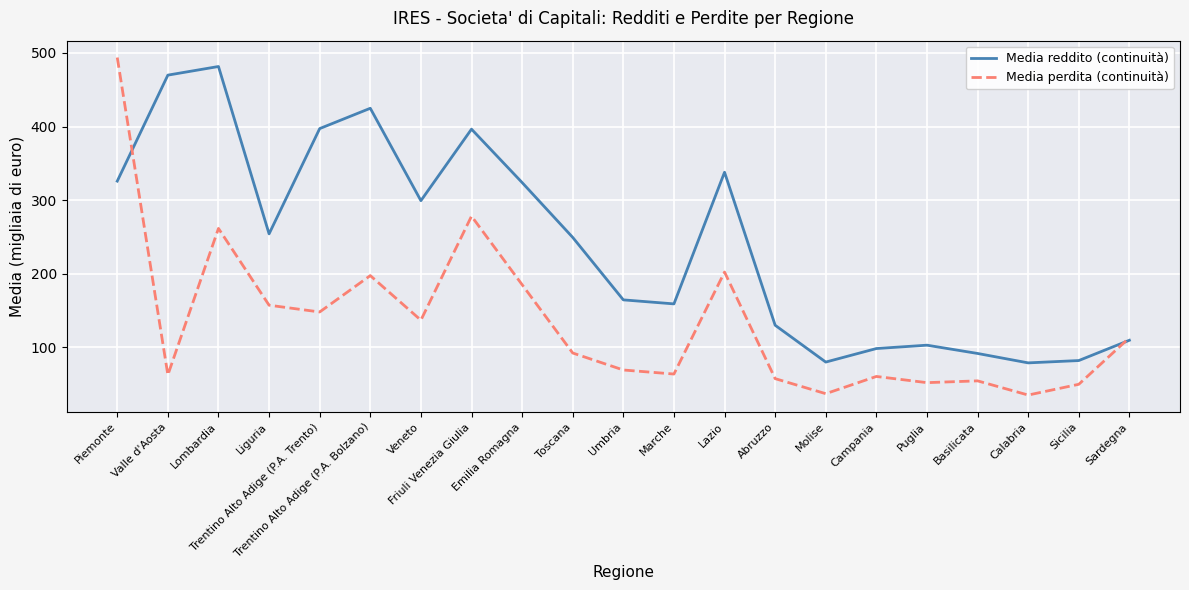

Rank the series at Calabria from lowest to highest value.

Media perdita (continuità), Media reddito (continuità)